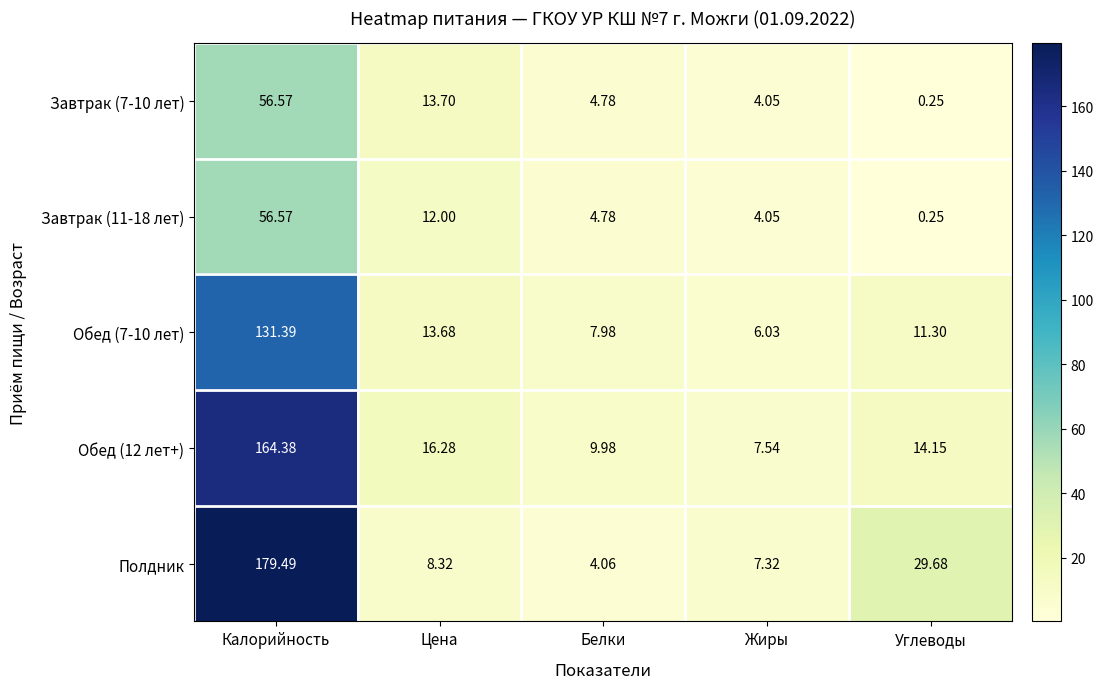

Which label corresponds to the smallest value in the chart?

Углеводы